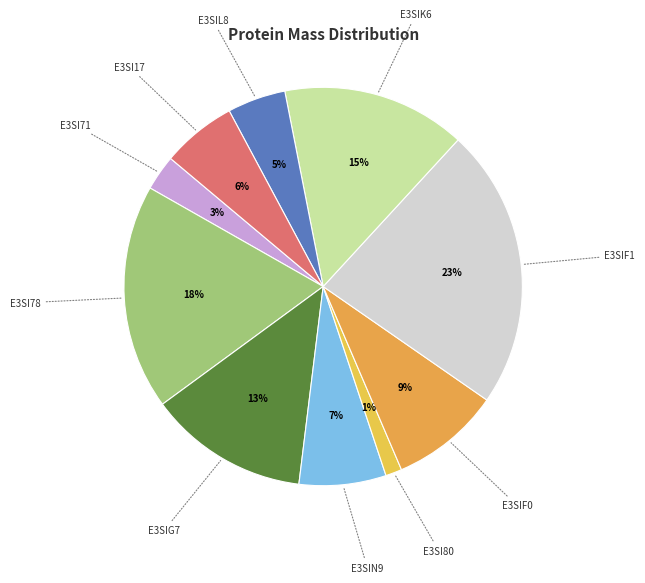

True or false: E3SIK6 accounts for 8% of the total.

False